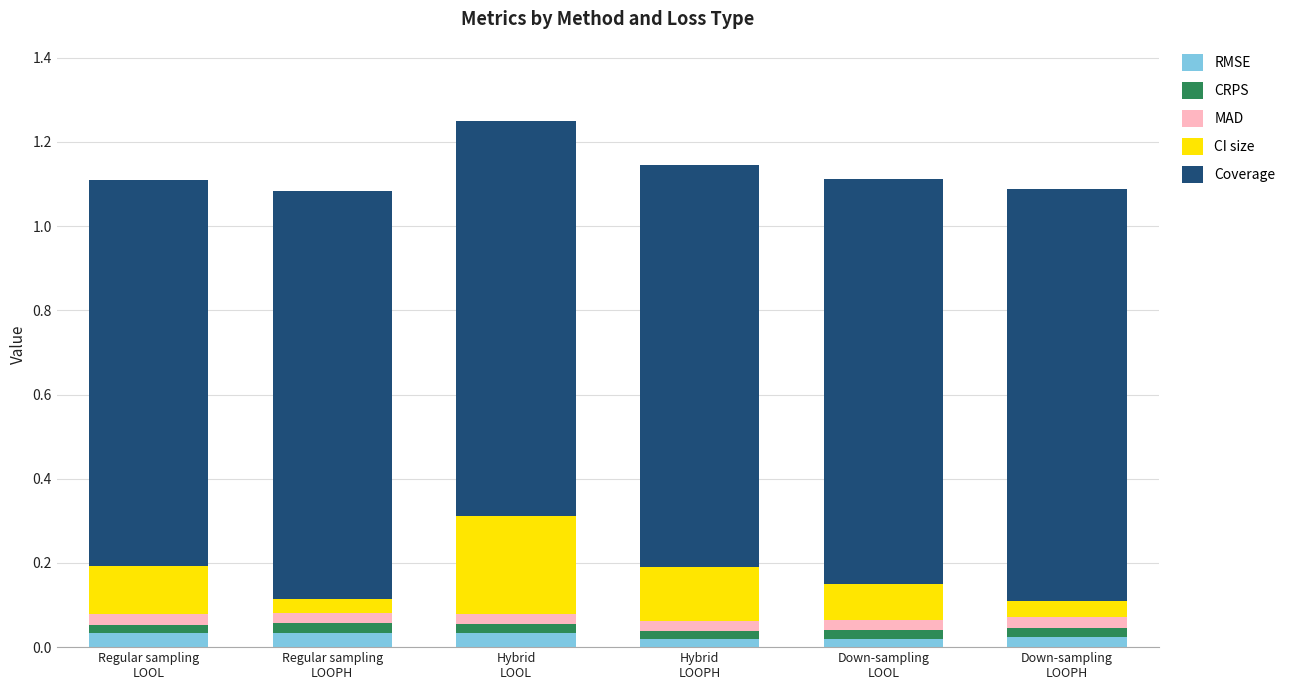

How many RMSE values are between 0 and 1?

6